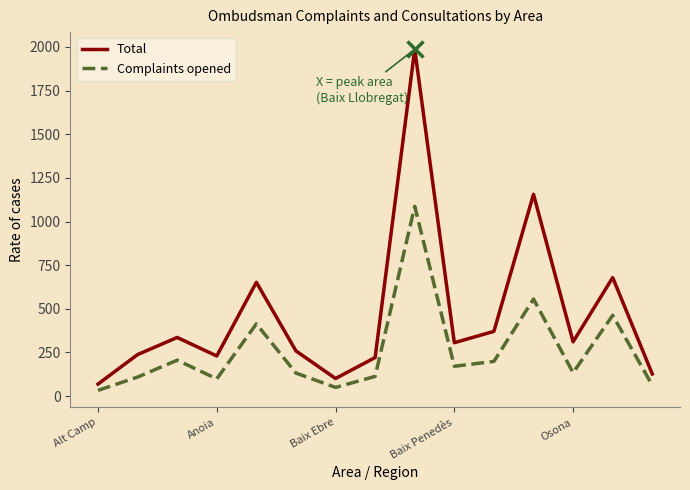

Which series has the largest range (max minus min)?

Total